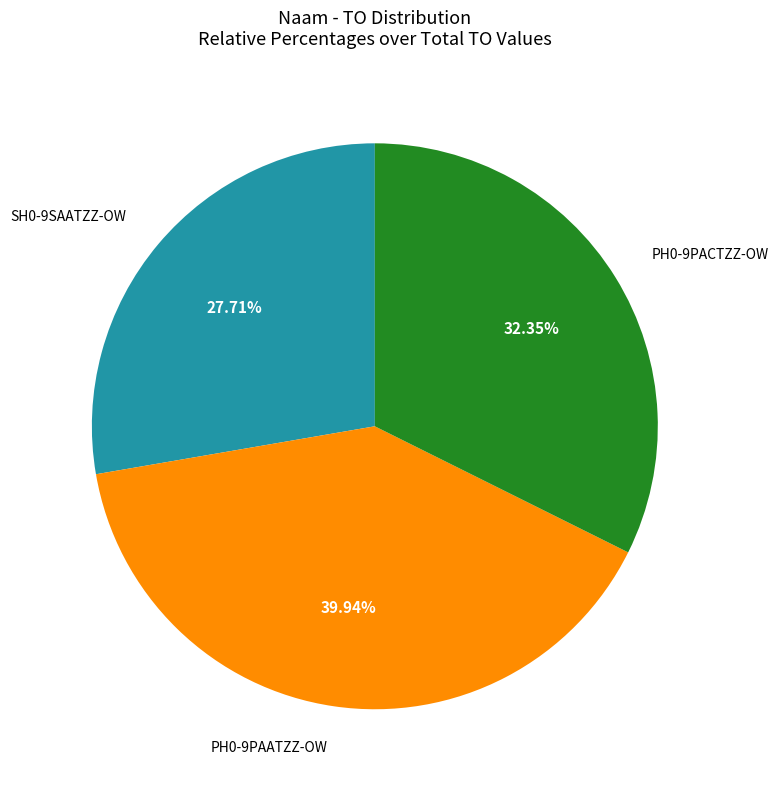

How many slices are in this pie chart?

3